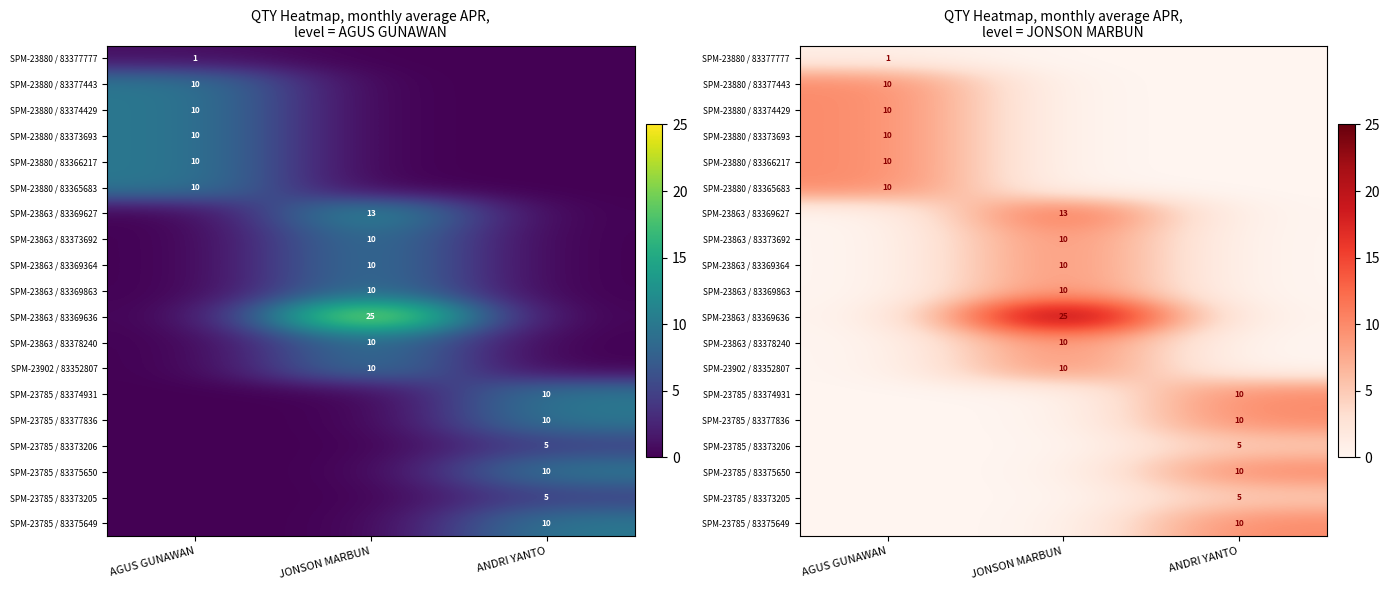

What is the sum of all SPM-23880 / 83374429 values?

10